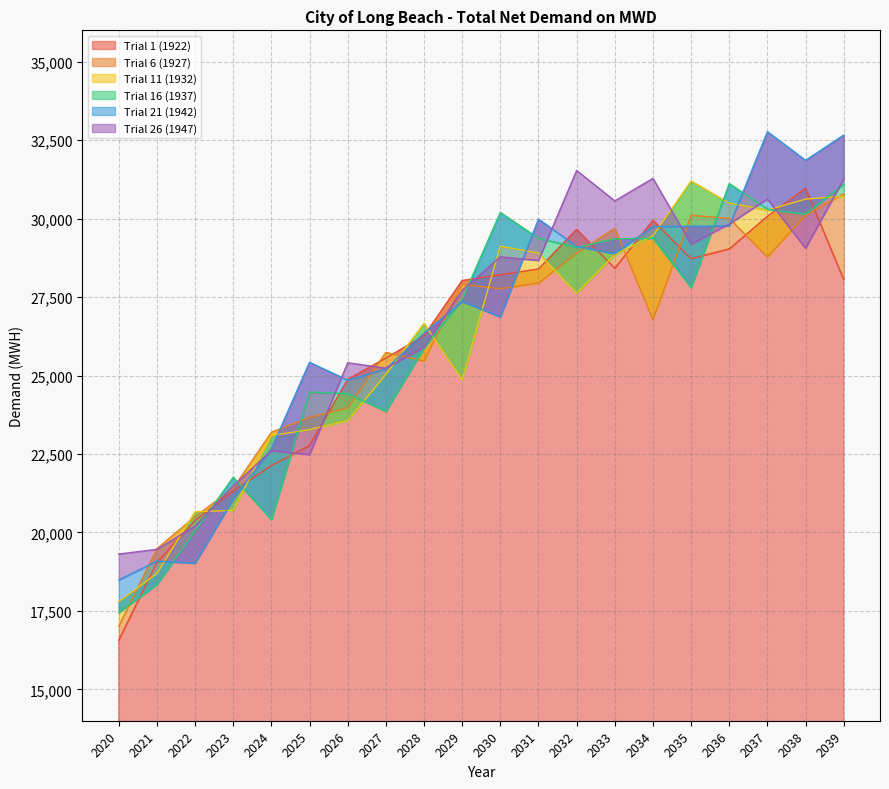

How many categories are shown in the chart?

20